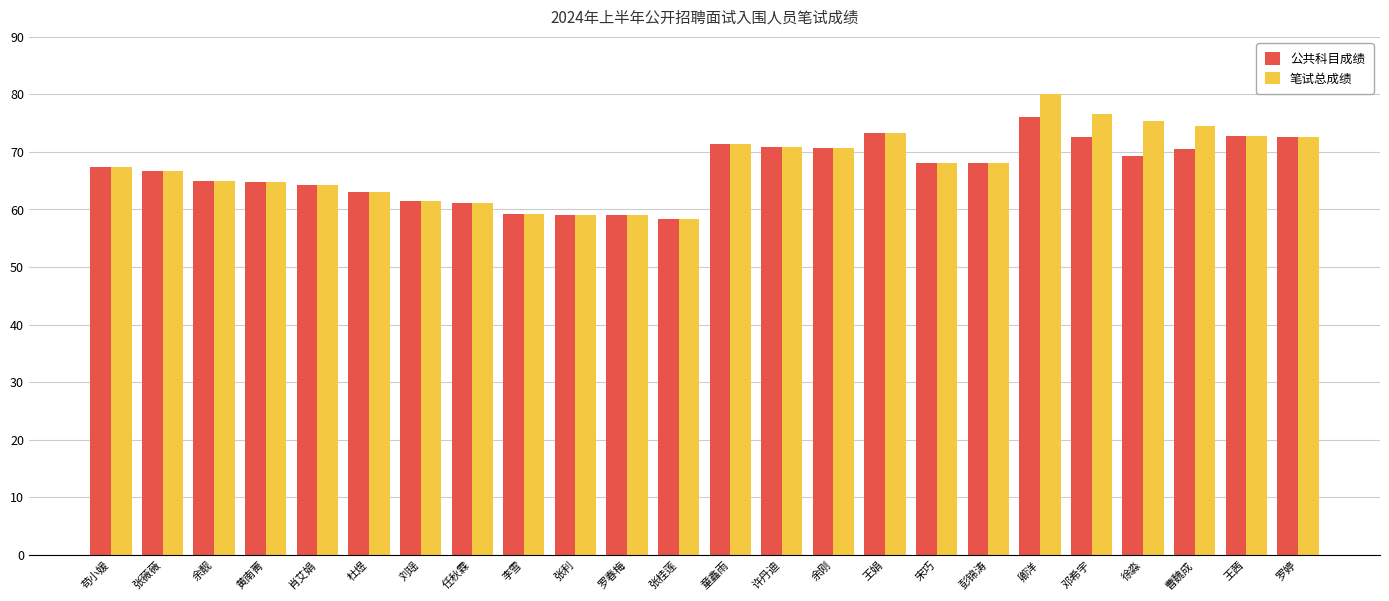

What is the spread (max minus min) of values at 徐淼?

6.0